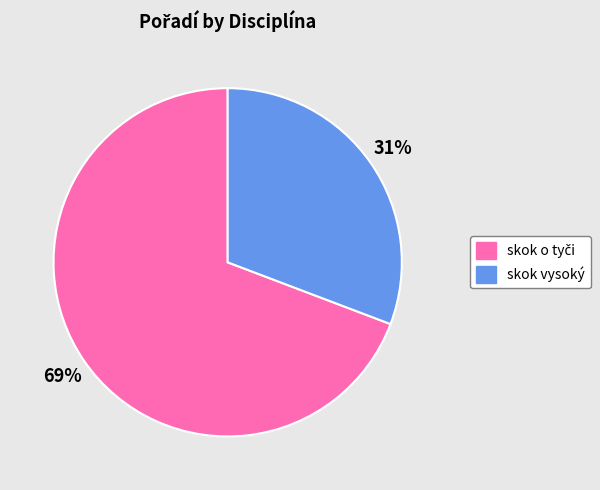

True or false: skok vysoký accounts for 44% of the total.

False